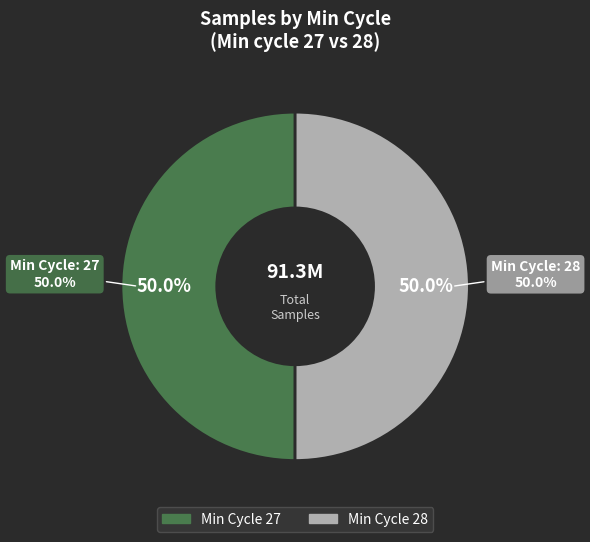

Is it true that 28 is 19% of the pie?

False